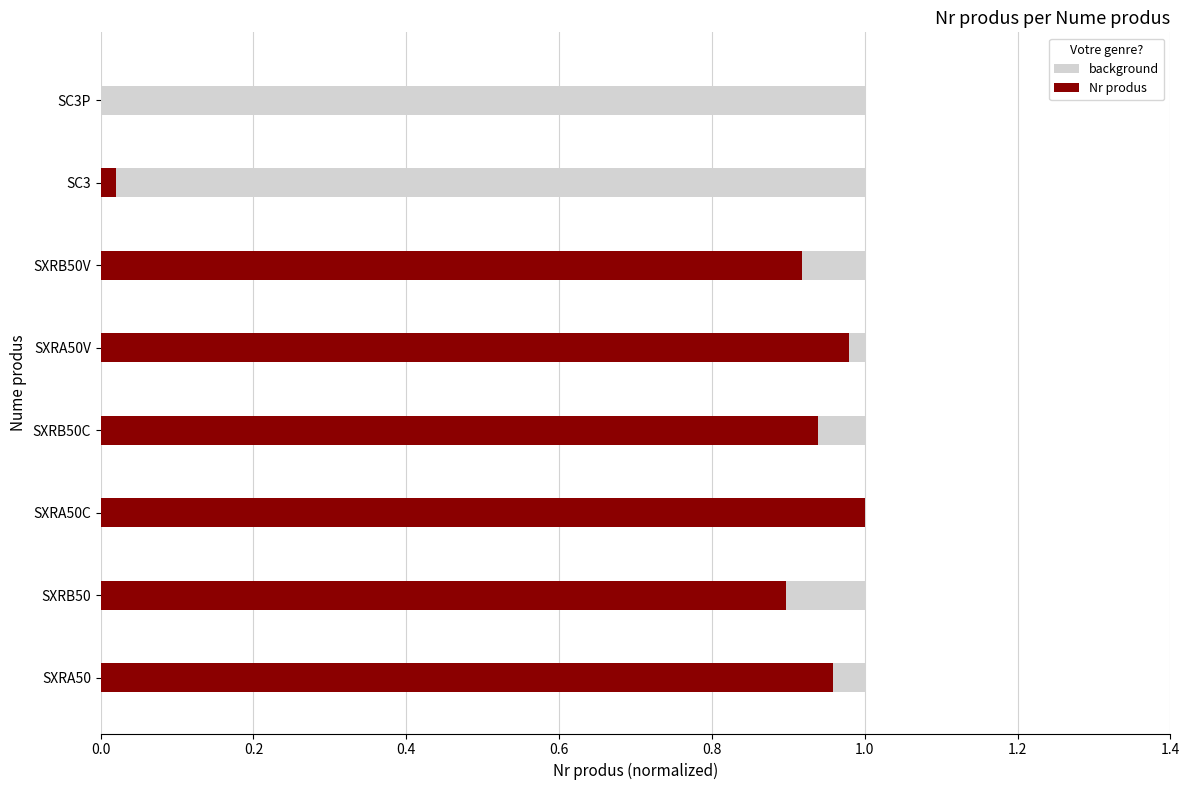

Reading left to right, transcribe all the data shown in this chart.

1.0	0.9	1.0	0.9	1.0	0.9	0.0	0.0